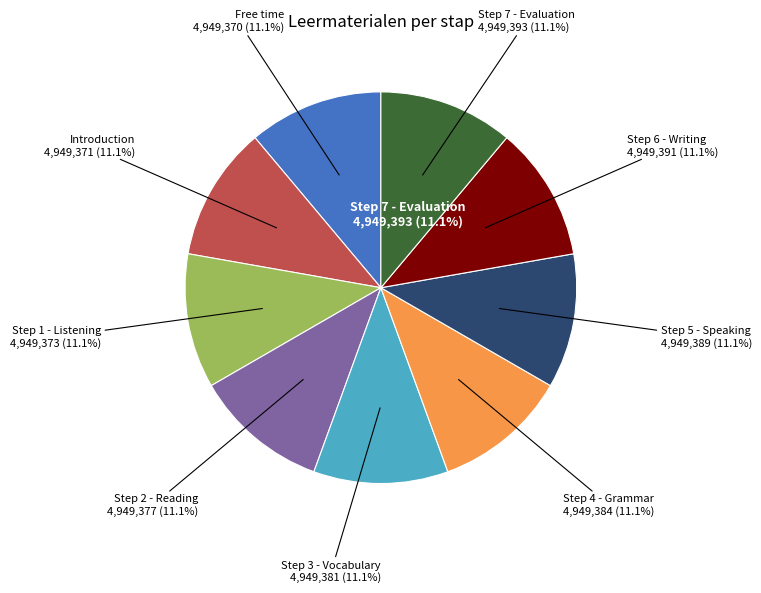

To the nearest percent, what percentage of the pie is Step 5 - Speaking?

11%